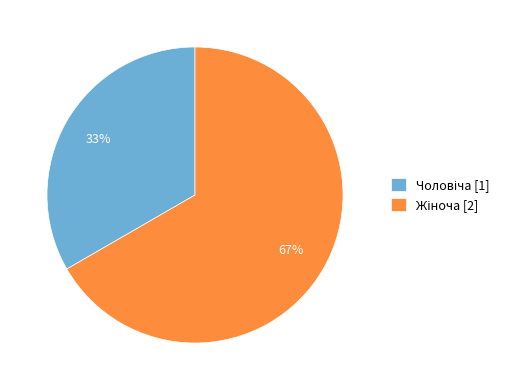

To the nearest percent, what is the average slice percentage?

50%